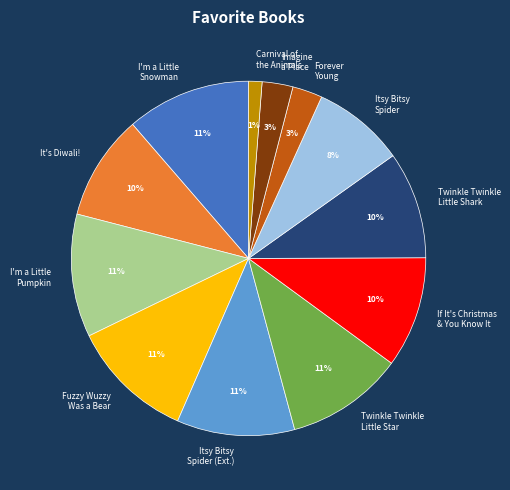

To the nearest percent, what percentage of the pie is Forever Young?

3%